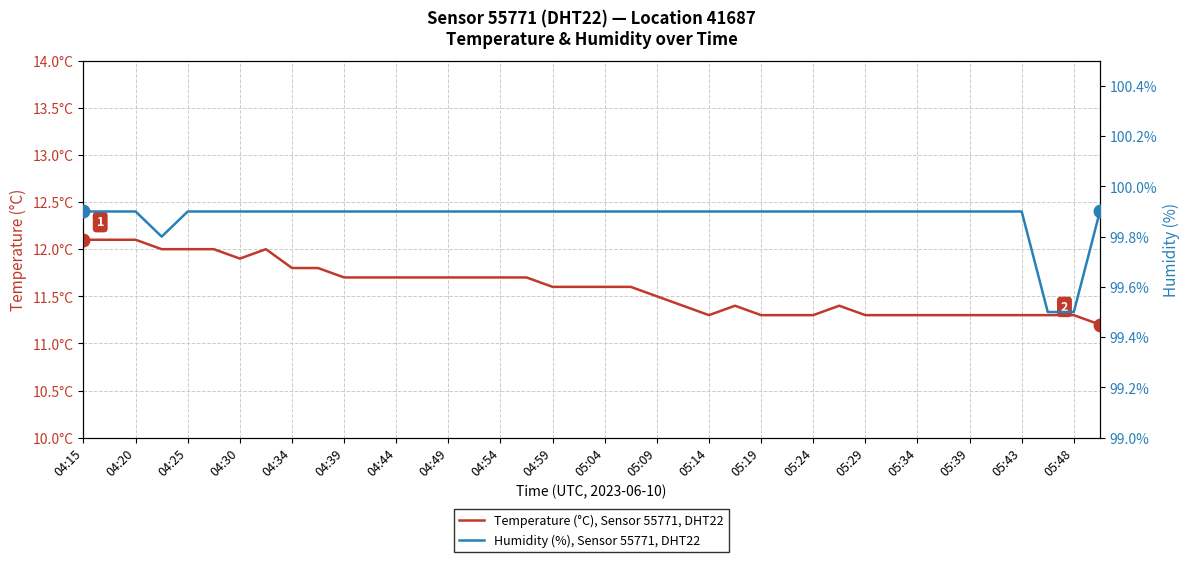

In Humidity (%), Sensor 55771, DHT22, how many points are lower than both neighbors (excluding endpoints)?

1